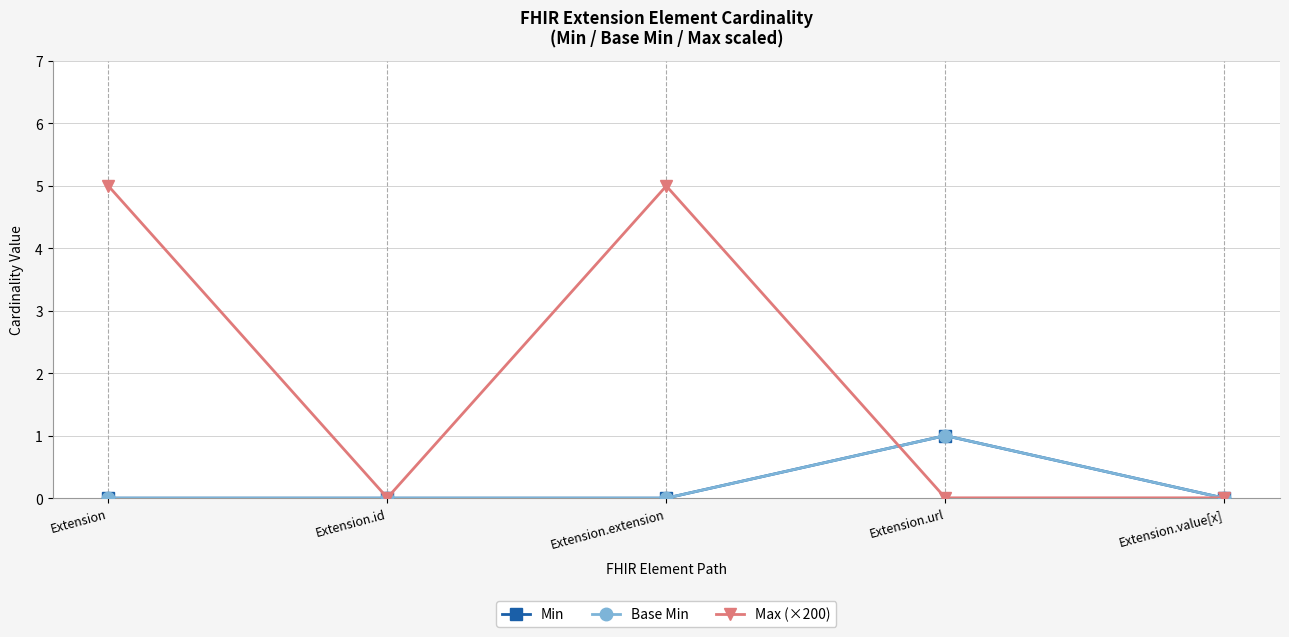

Does the chart have visible grid lines?

Yes